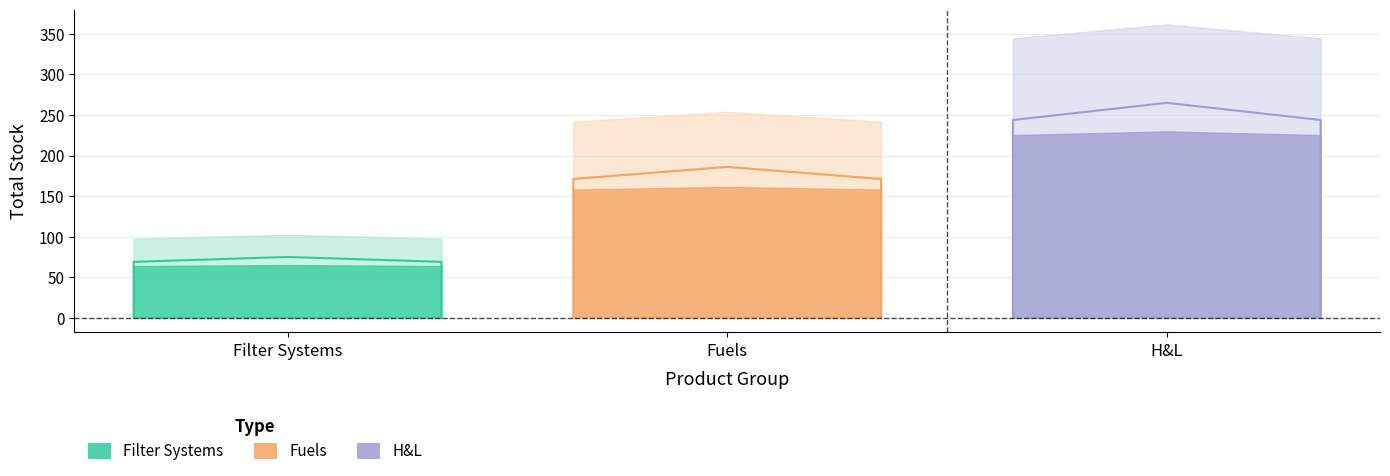

Reading left to right, extract all data points from this chart.

Filter Systems: 0.0	69.0	75.0	69.0	0.0
Fuels: 0.0	171.1	186.0	171.1	0.0
H&L: 0.0	243.8	265.0	243.8	0.0